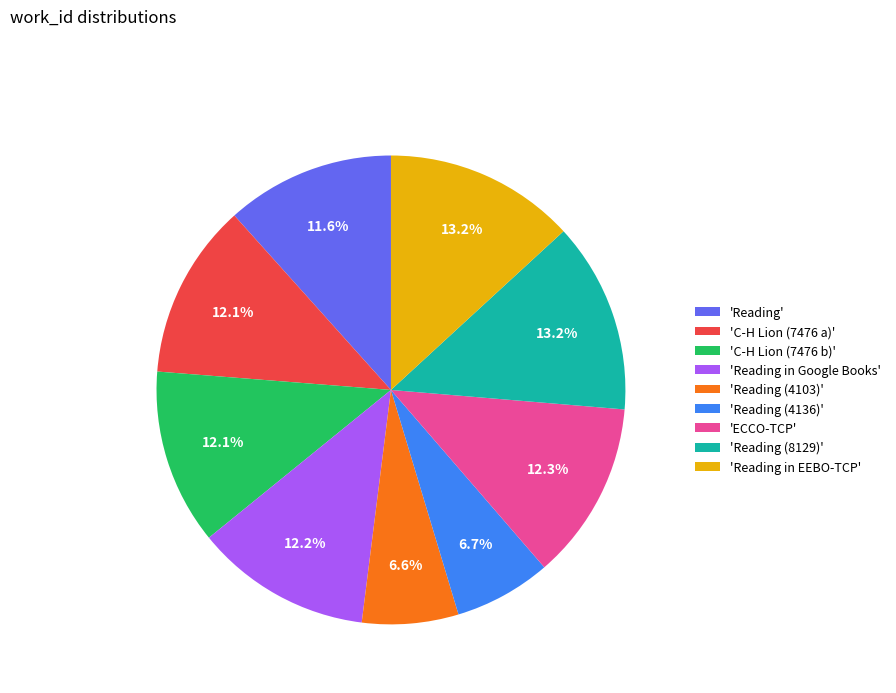

Does 'ECCO-TCP' represent more than half of the total?

No